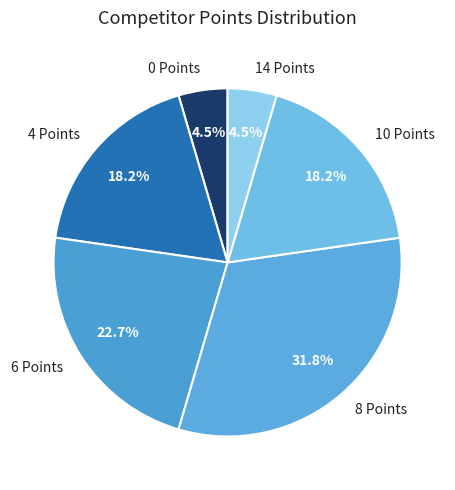

Is the sum of 4 Points and 10 Points greater than half?

No